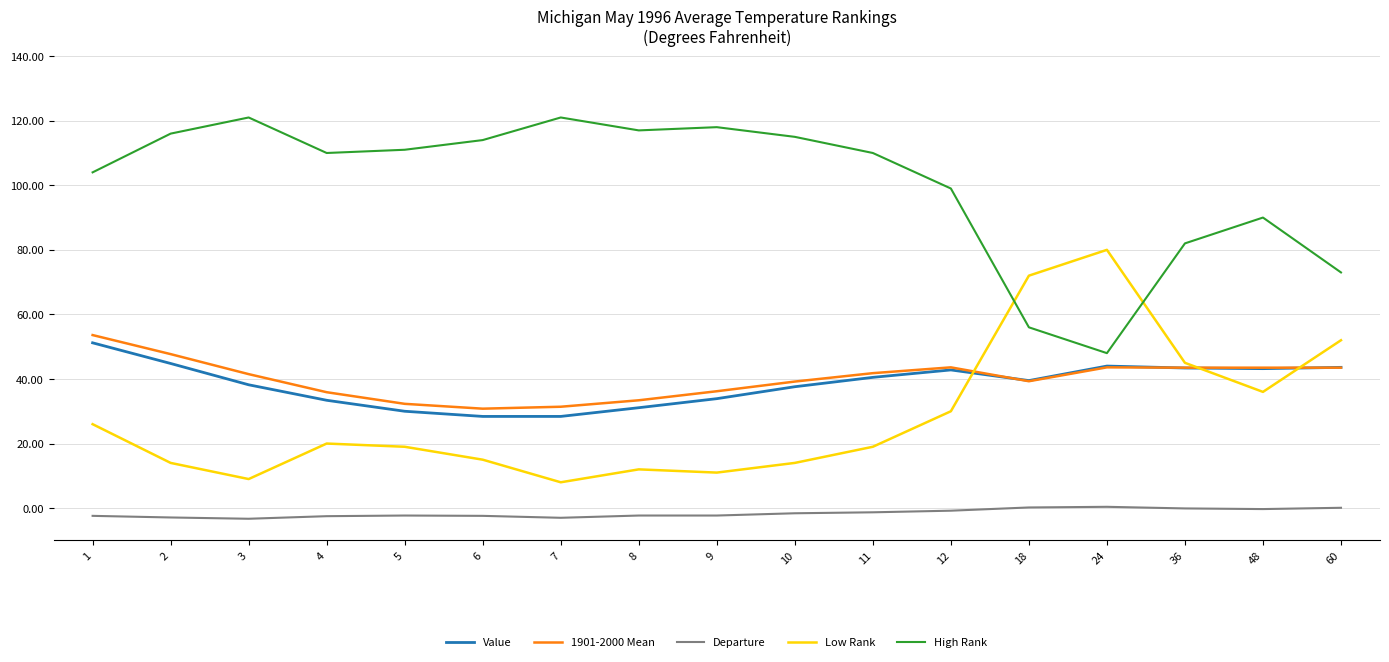

Does the chart have visible grid lines?

Yes